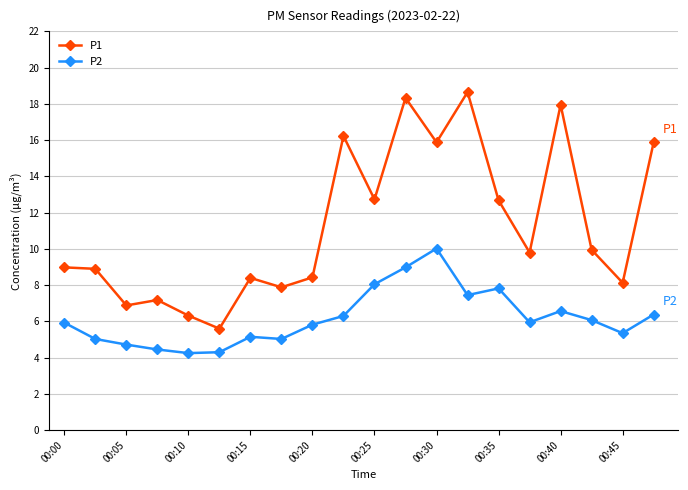

True or false: P2 and P1 cross at least once.

False